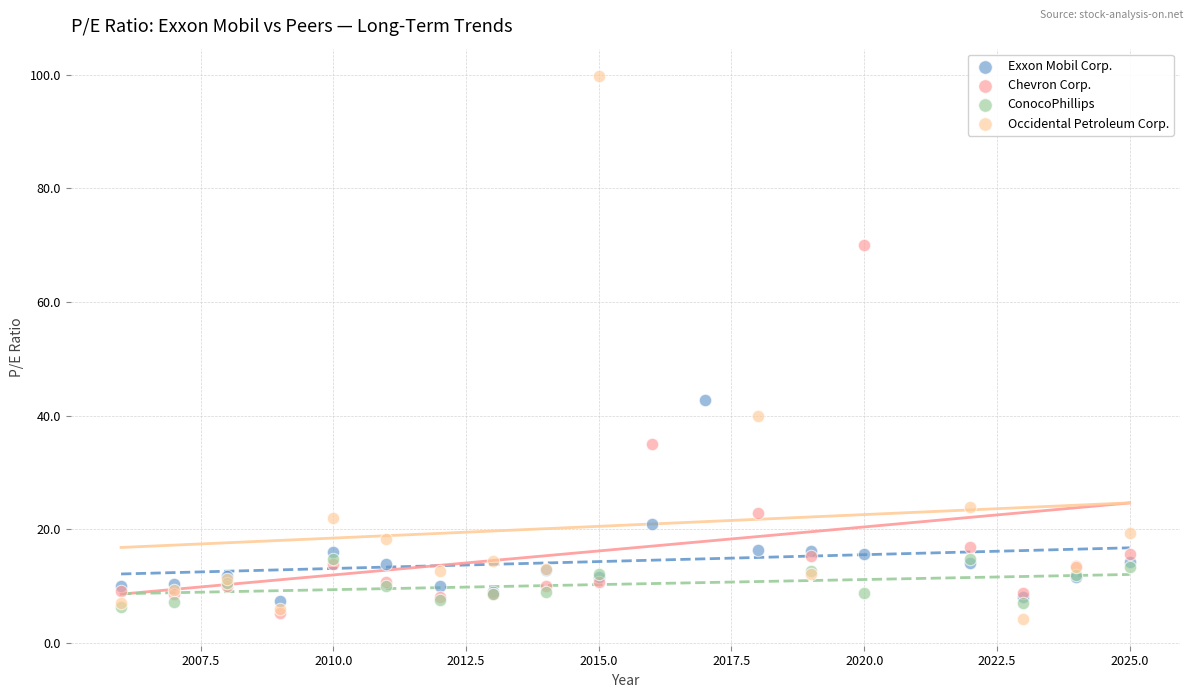

What are all the series names shown in the legend?

Exxon Mobil Corp., Chevron Corp., ConocoPhillips, Occidental Petroleum Corp.